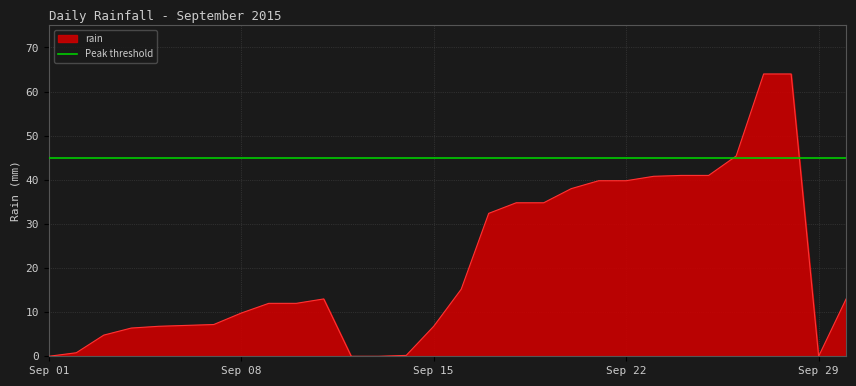

Is it true that rain equals 39.8 at Sep 22?

True